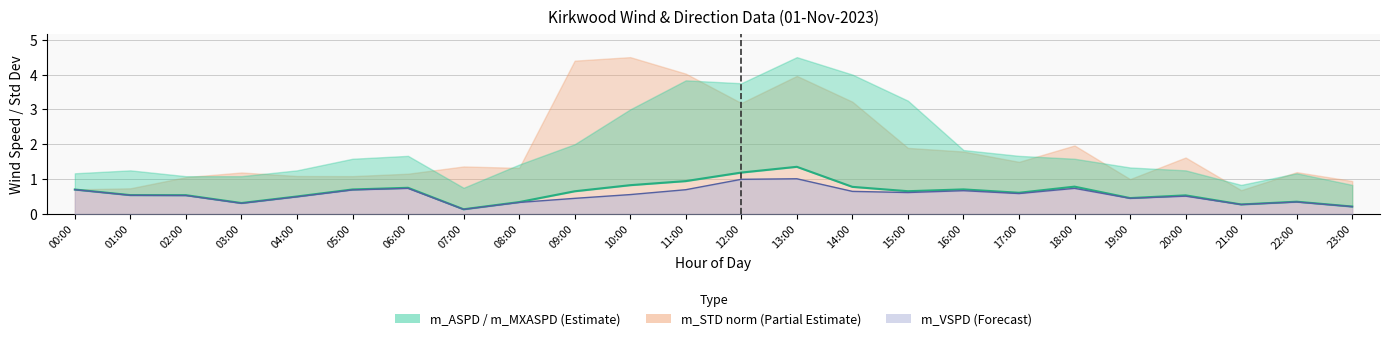

List the labels in order of value, largest first.

13:00, 12:00, 11:00, 10:00, 18:00, 14:00, 06:00, 16:00, 05:00, 00:00, 15:00, 09:00, 17:00, 01:00, 02:00, 20:00, 04:00, 19:00, 22:00, 08:00, 03:00, 21:00, 23:00, 07:00